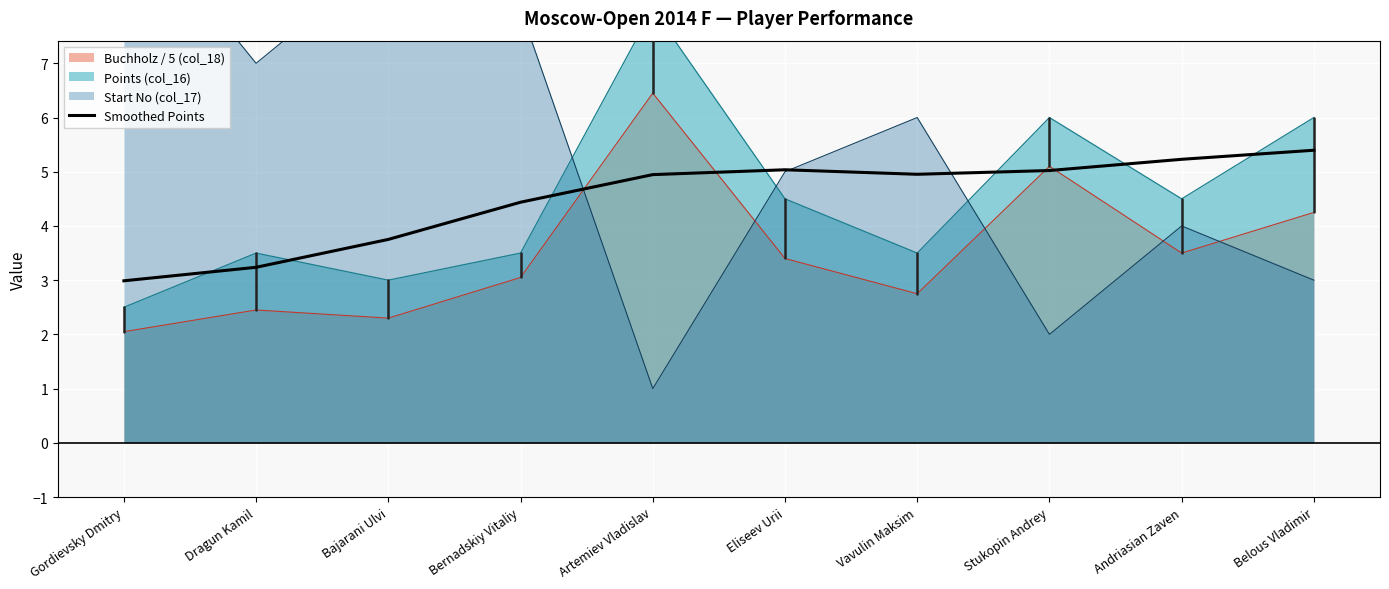

What is the highest value of the Buchholz / 5 (col_18) series?

6.5